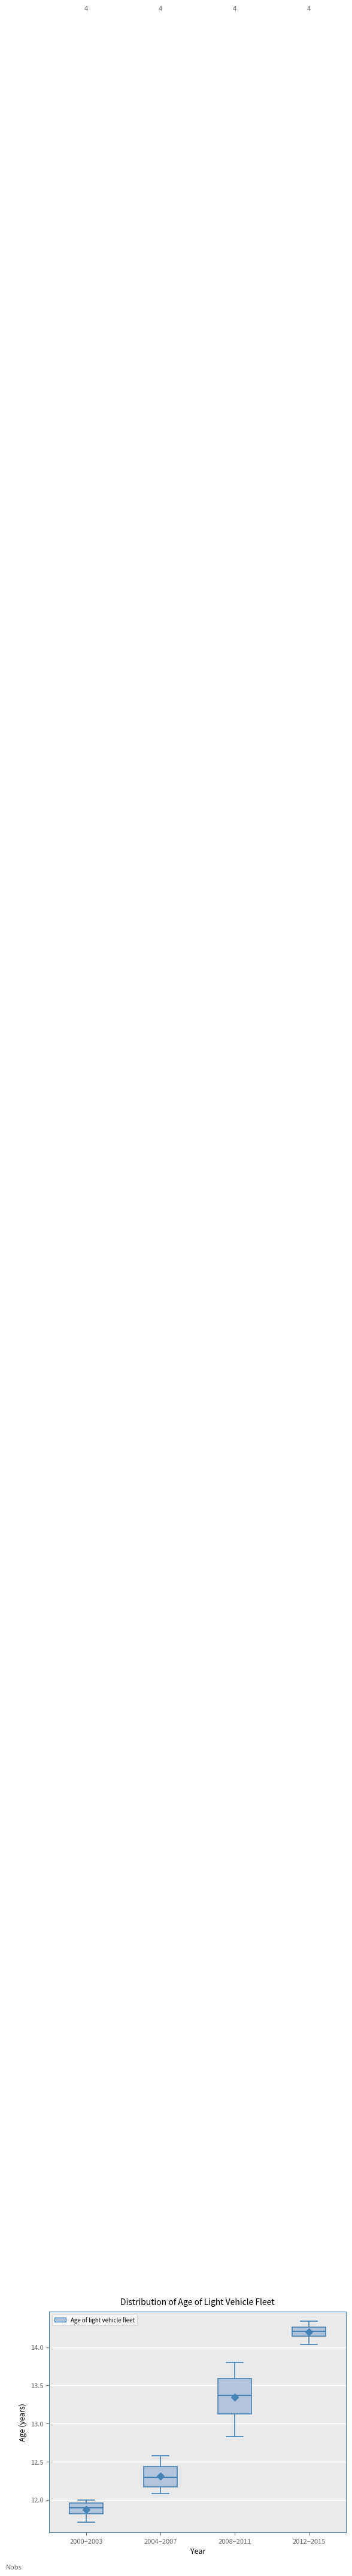

Comparing the boxes themselves (not the whiskers), which one is the tallest?

2008–2011